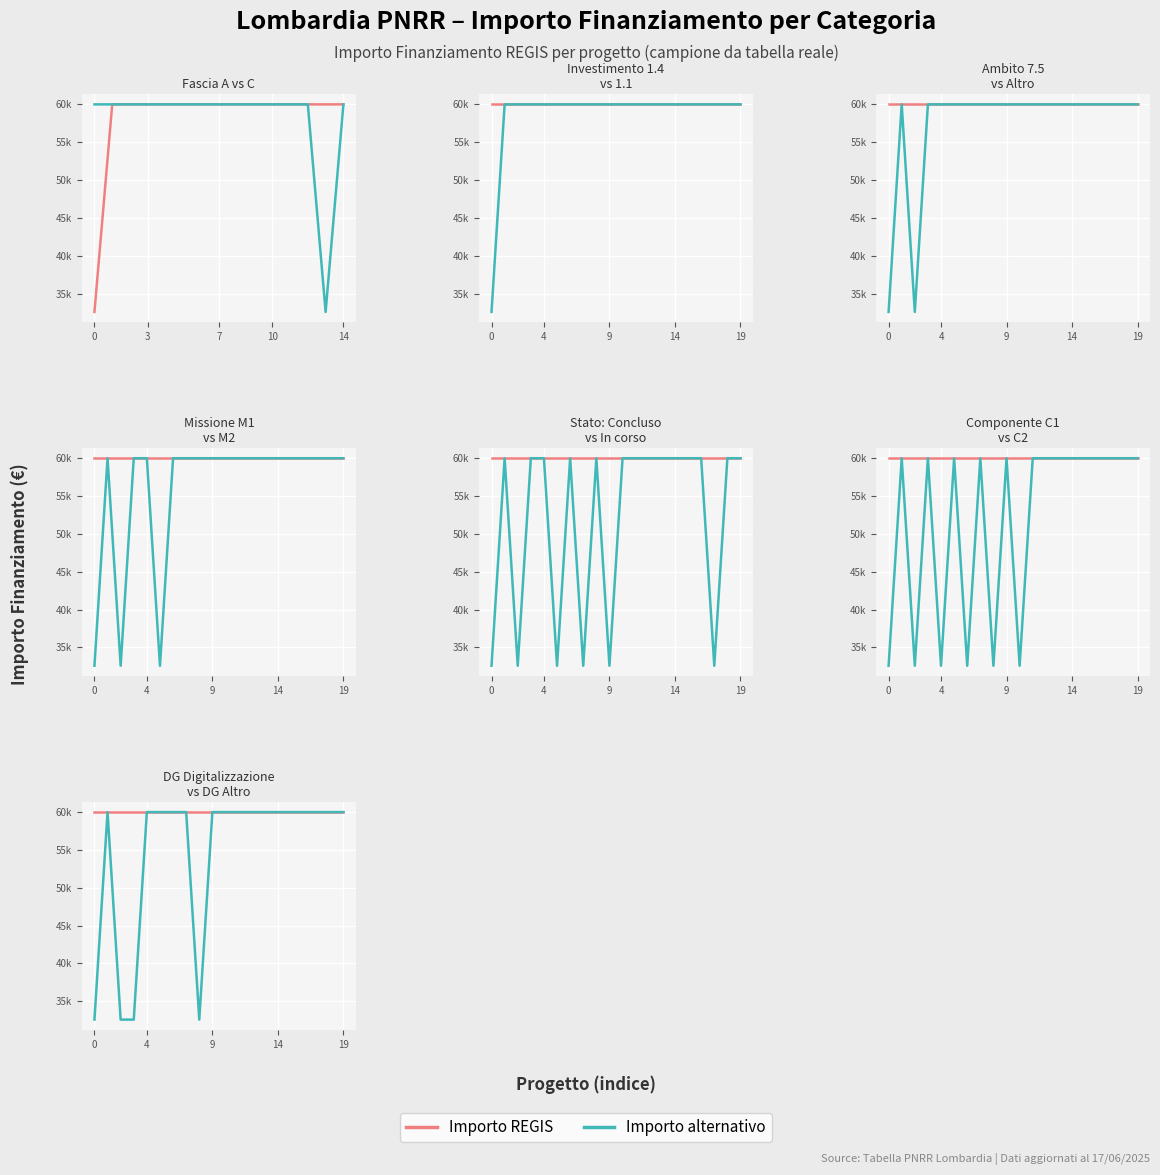

Which has a higher value, 7 or 7?

7